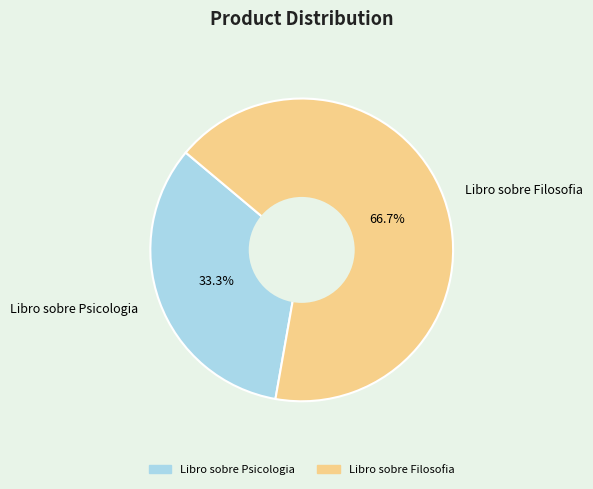

What portion of the pie excludes Libro sobre Psicologia?

66.7%